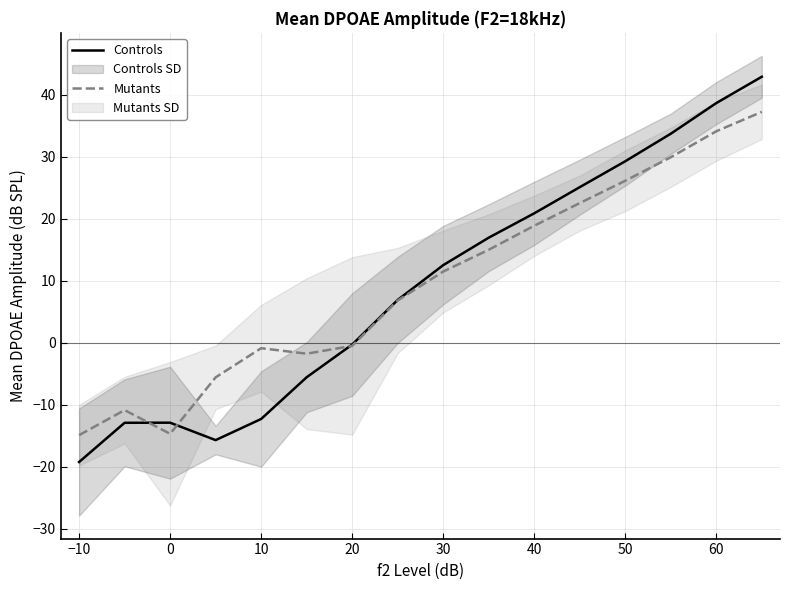

Rank the series by their maximum value, from highest to lowest.

Controls, Mutants